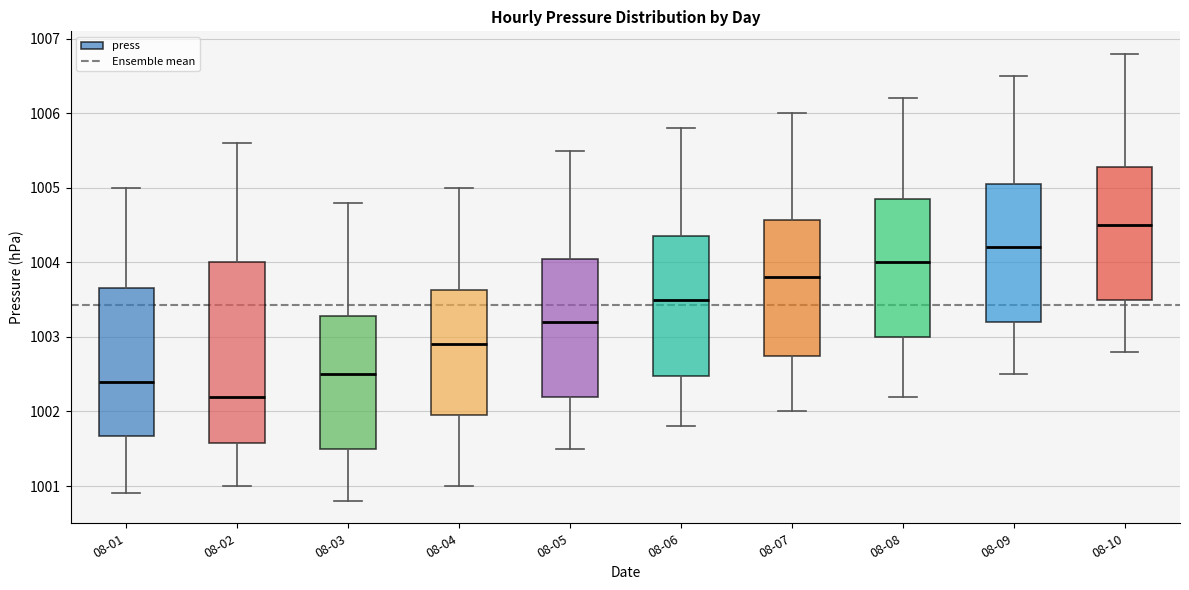

Which box has the lowest median line?

08-02